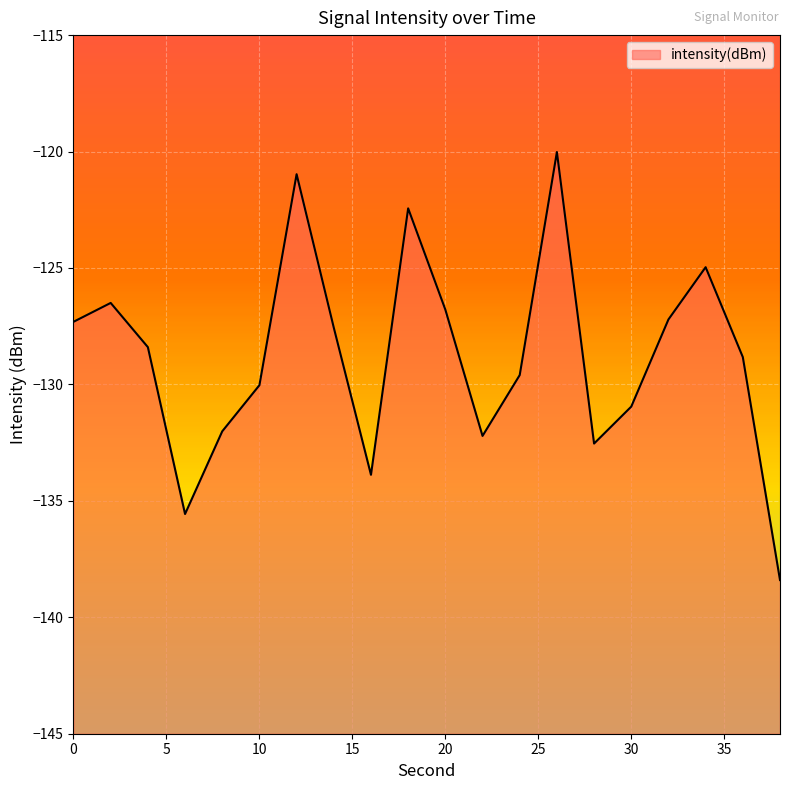

Rank the categories by value from lowest to highest.

38, 6, 16, 28, 22, 8, 30, 10, 24, 36, 4, 14, 0, 32, 20, 2, 34, 18, 12, 26